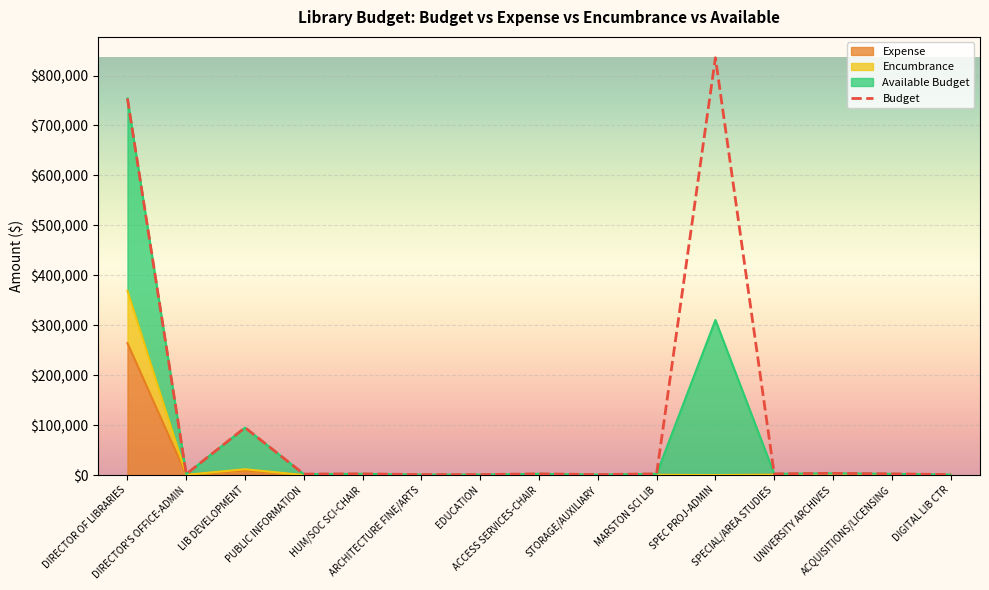

Rank the series at ARCHITECTURE FINE/ARTS from highest to lowest value.

Budget, Expense, Encumbrance